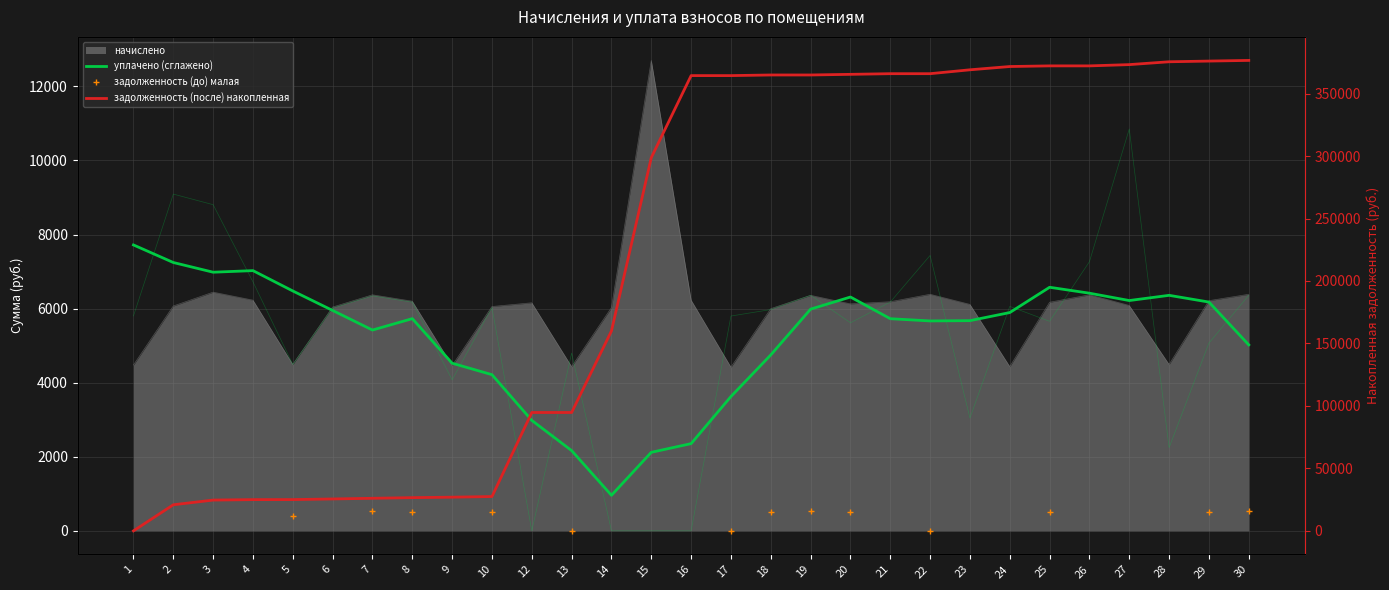

What is the average value of the начислено series?

6005.1